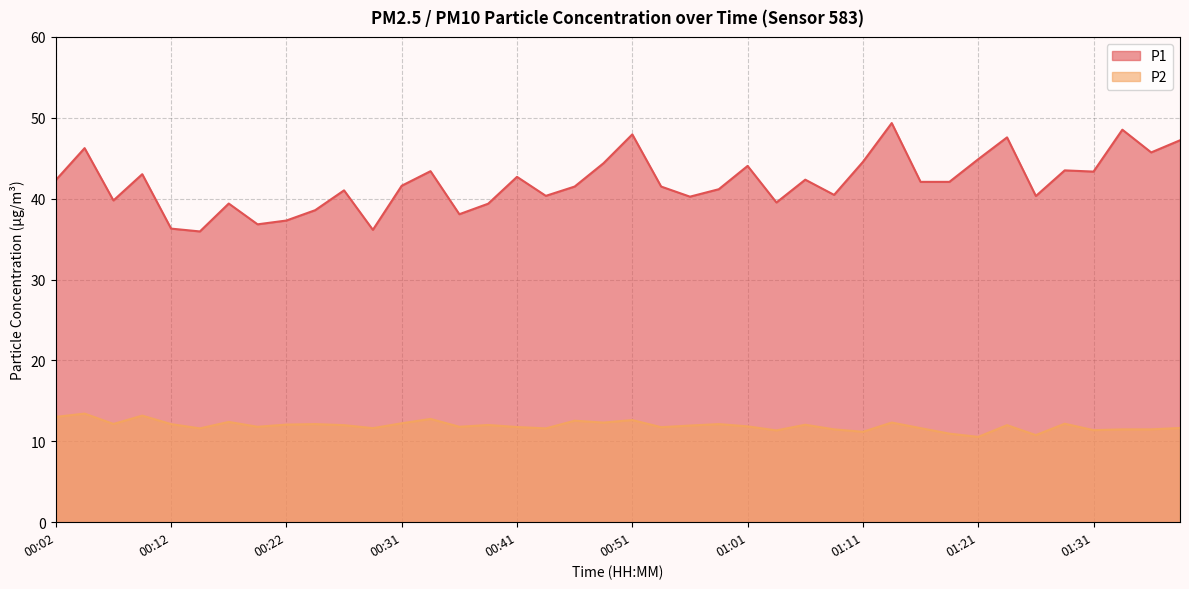

Reading left to right, extract all data points from this chart.

P1: 42.3	46.2	39.8	43.0	36.3	36.0	39.4	36.8	37.3	38.6	41.0	36.1	41.6	43.4	38.1	39.4	42.7	40.4	41.5	44.4	48.0	41.5	40.2	41.2	44.0	39.5	42.4	40.5	44.5	49.4	42.1	42.1	44.9	47.6	40.3	43.5	43.4	48.5	45.7	47.2
P2: 13.0	13.4	12.2	13.2	12.1	11.6	12.4	11.8	12.1	12.1	12.0	11.6	12.2	12.8	11.8	12.0	11.8	11.6	12.6	12.3	12.6	11.8	11.9	12.1	11.8	11.3	12.1	11.5	11.2	12.3	11.6	10.9	10.6	12.0	10.8	12.2	11.4	11.5	11.5	11.7